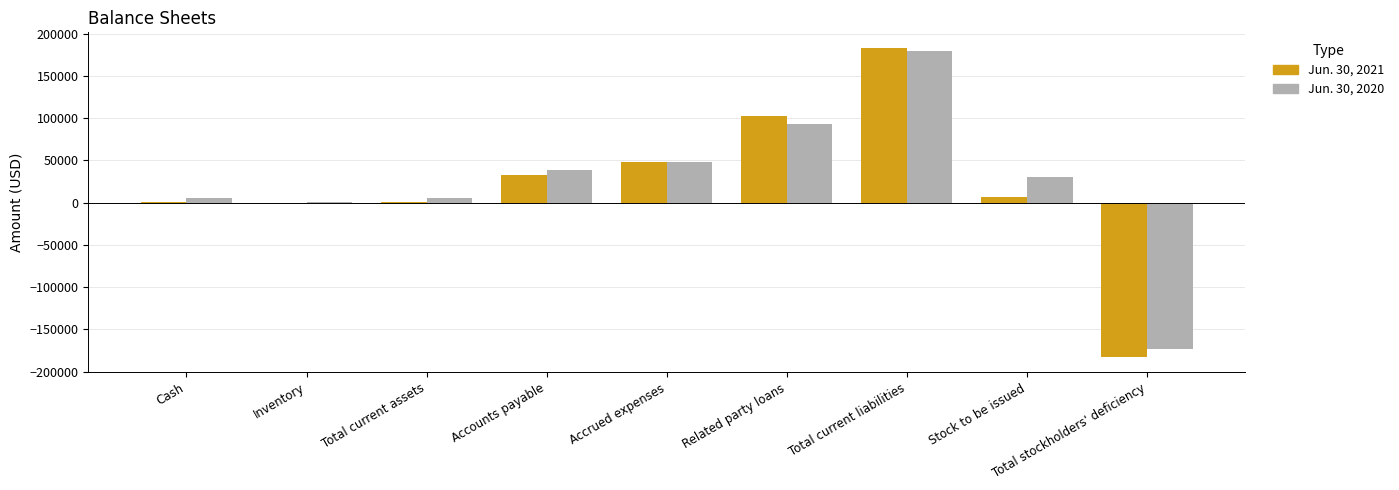

What is the sum of the Jun. 30, 2020 values at Accounts payable and Inventory?

38829